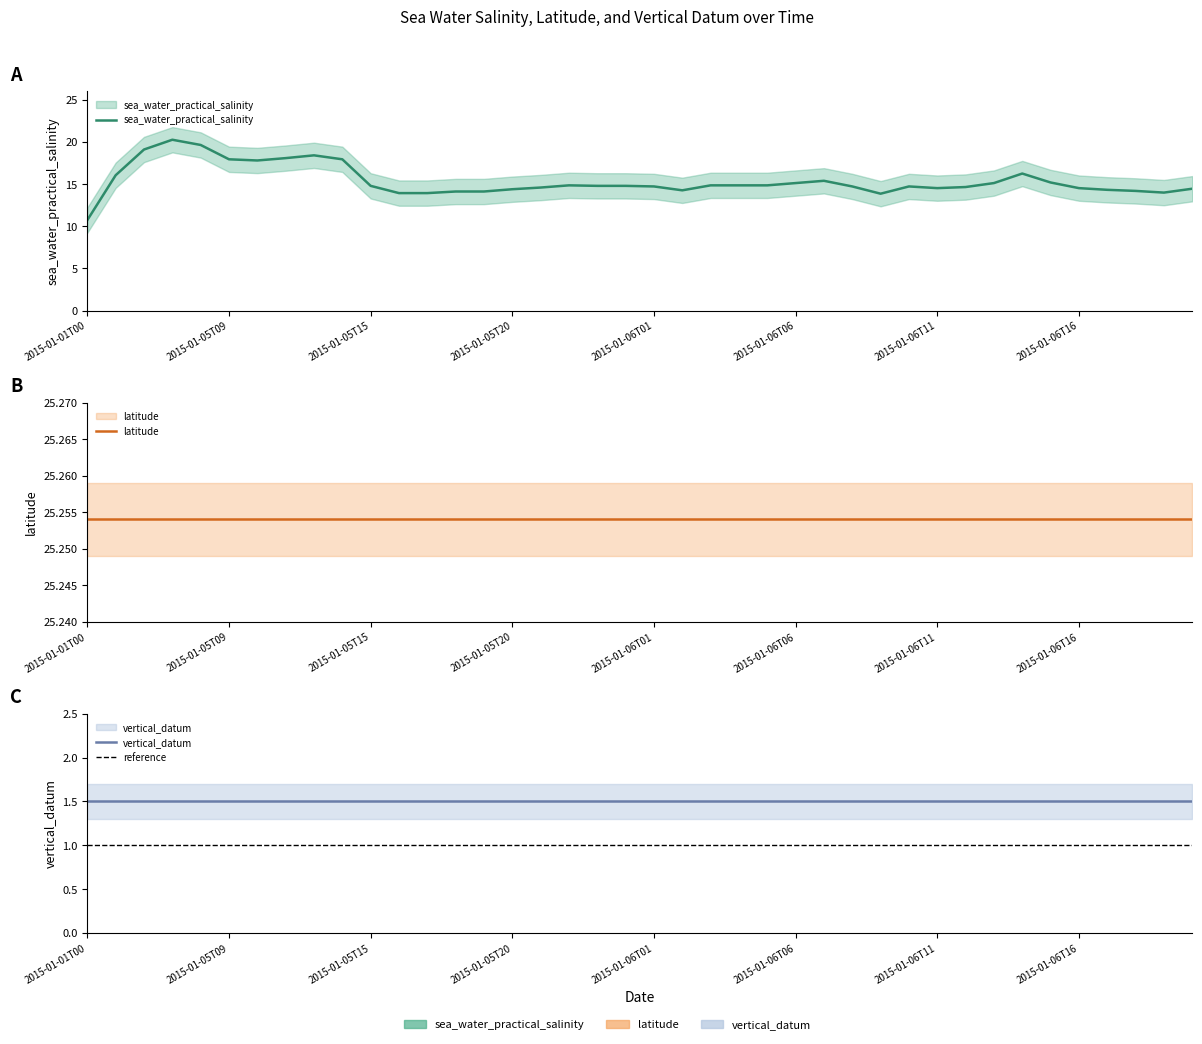

True or false: latitude and sea_water_practical_salinity cross at least once.

False